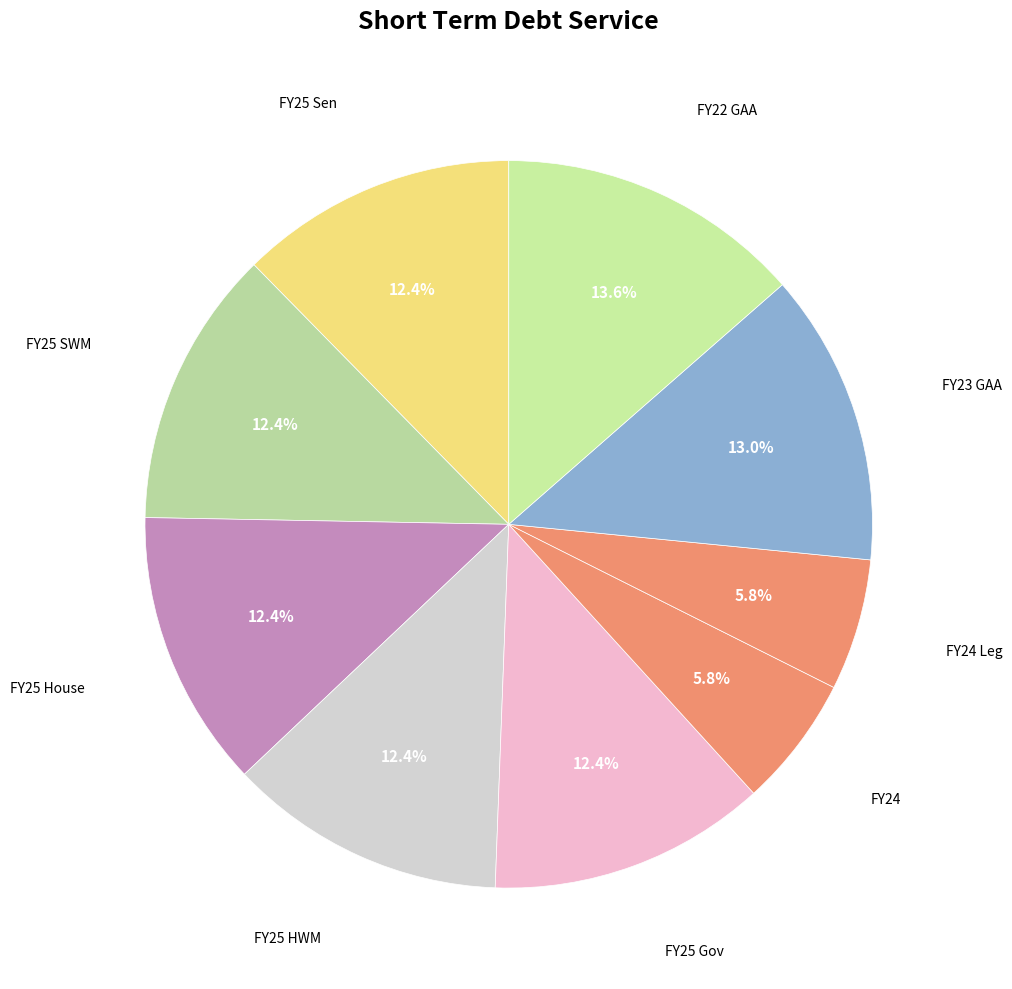

To the nearest percent, what percentage of the pie is FY22 GAA?

14%